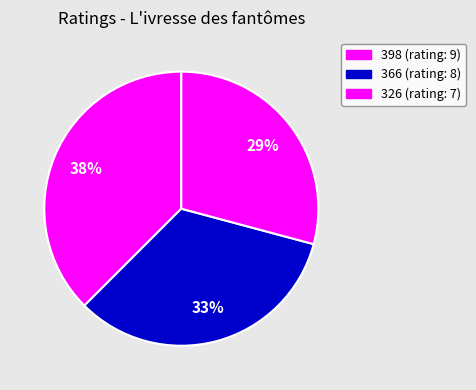

To the nearest percent, what portion does 366 represent?

33%